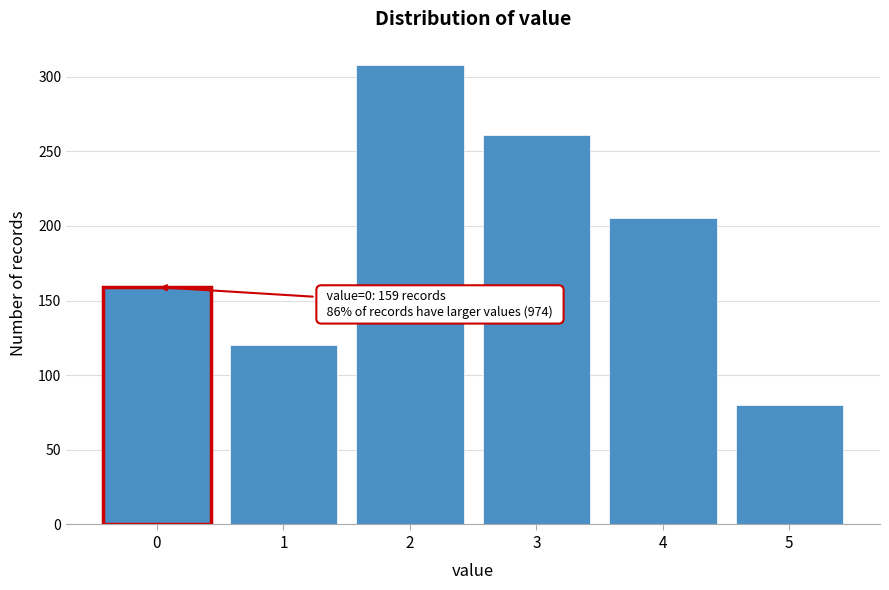

Reading right to left, what are all the values shown in this chart?

5=80	4=205	3=261	2=308	1=120	0=159